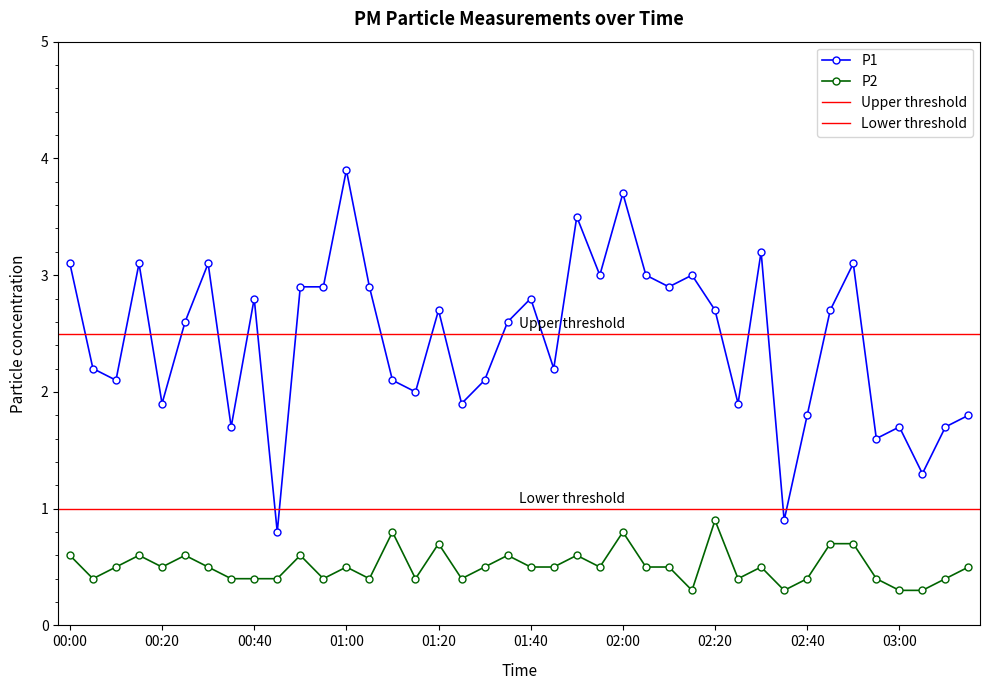

The value of P2 at 01:25 is 0.6. True or false?

False